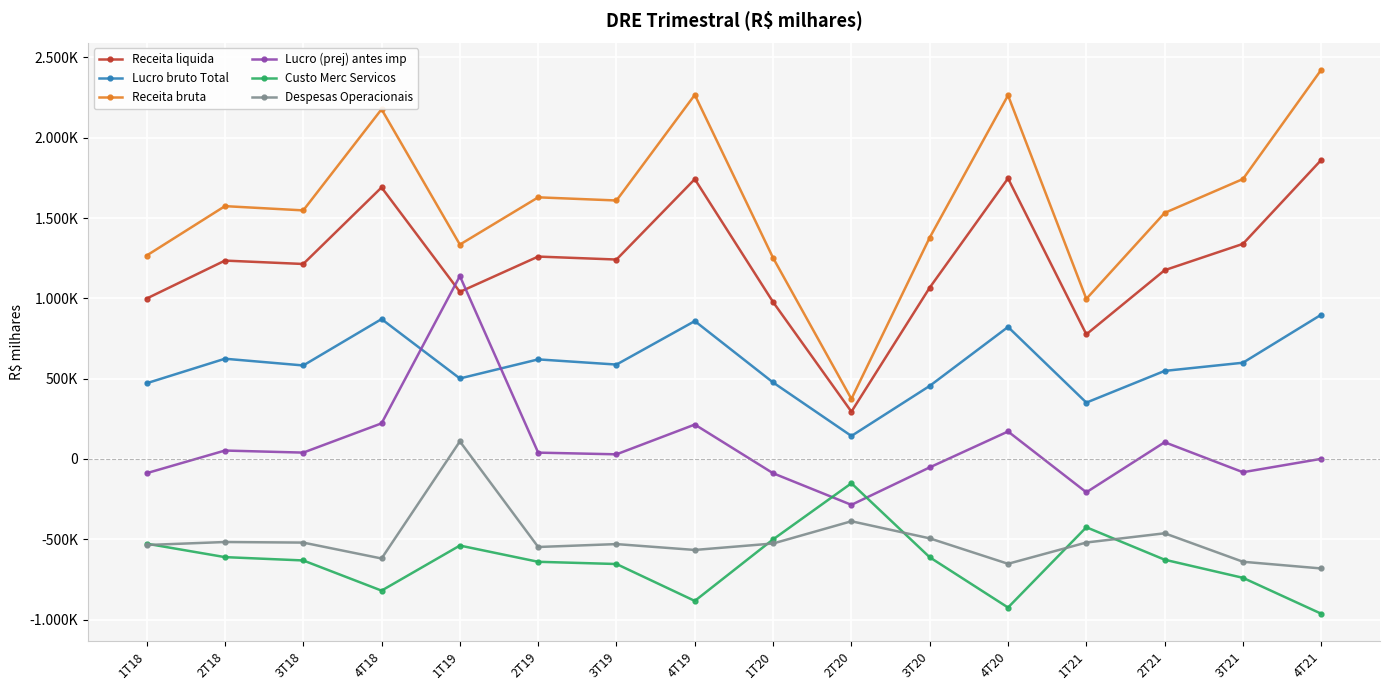

Is this an area chart (filled region under the line)?

No